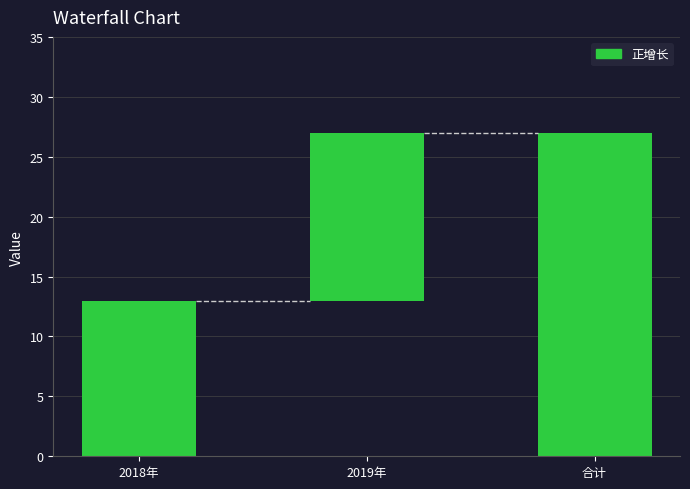

How many values are below 14?

1